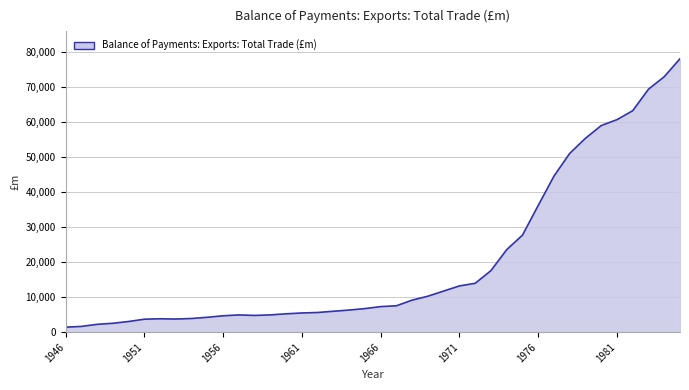

What is the maximum value shown in the chart?

78103